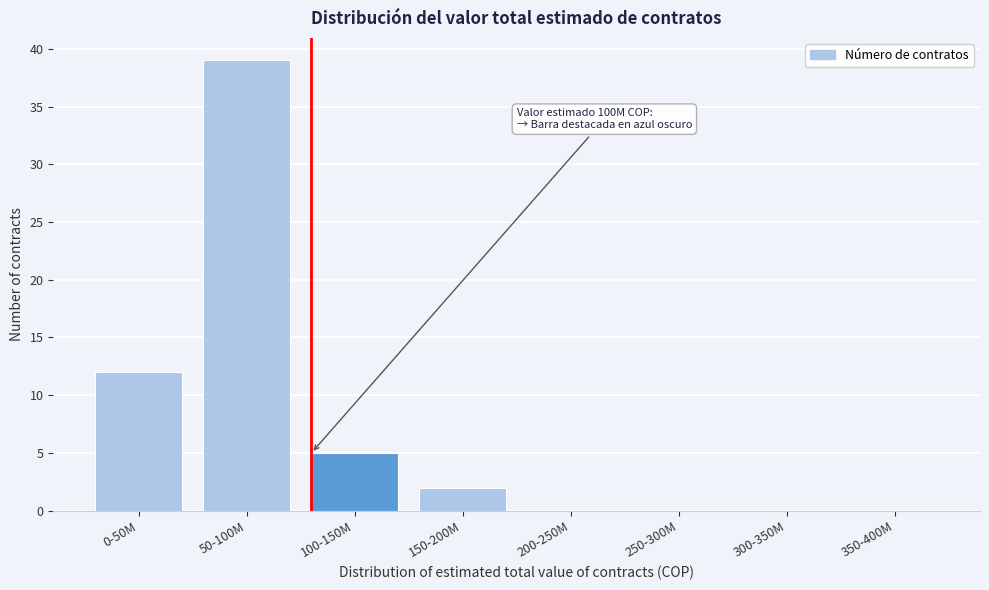

Reading left to right, transcribe all the data shown in this chart.

0-50M=12	50-100M=39	100-150M=5	150-200M=2	200-250M=0	250-300M=0	300-350M=0	350-400M=0